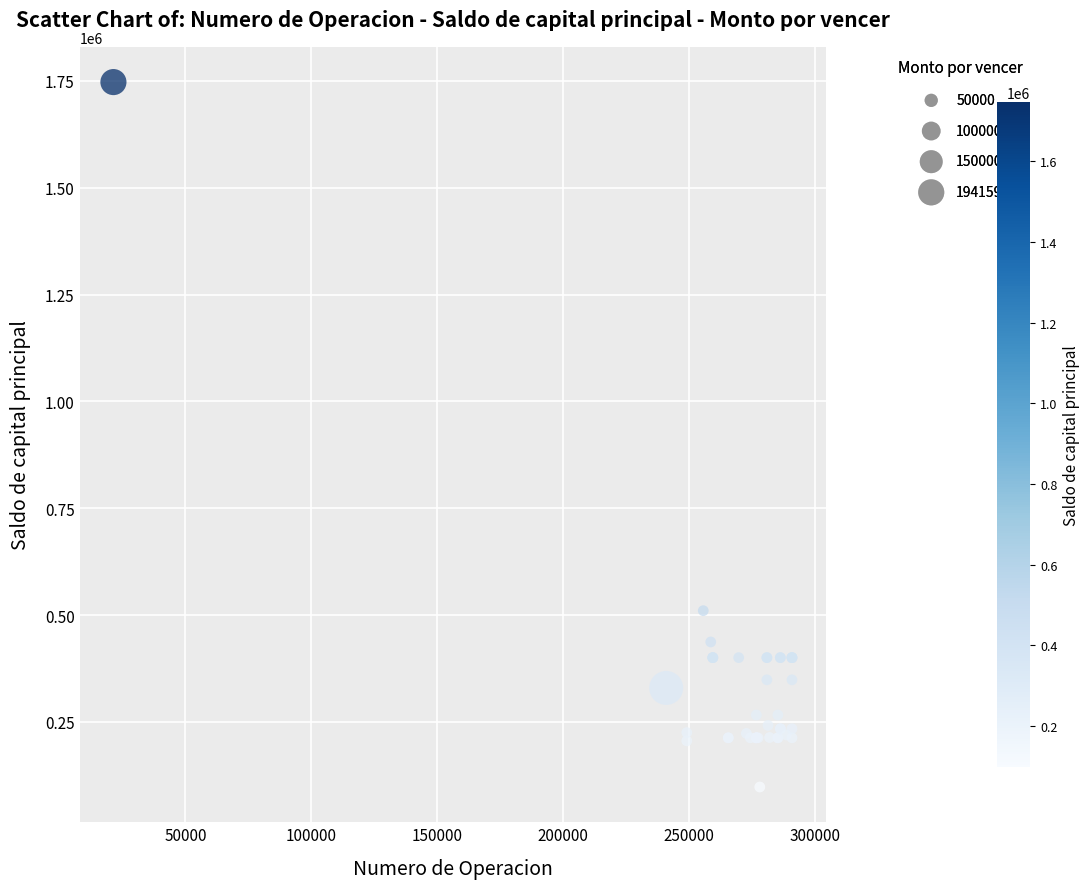

What Y value in the scatter plot is closest to 922516?

510286.6